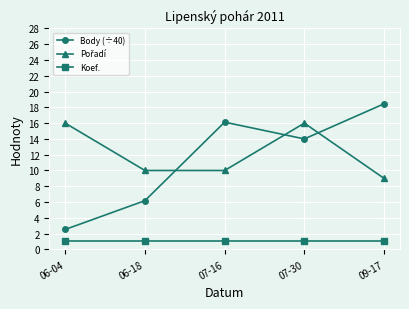

What is the total value across all series at 06-04?

19.5